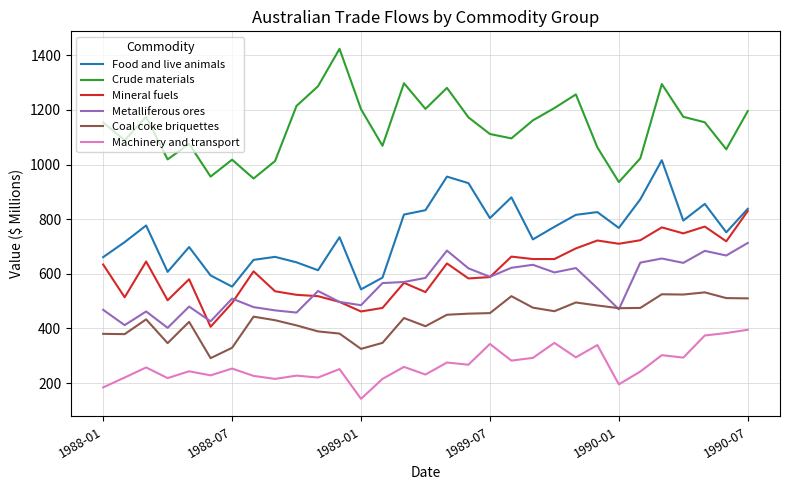

What is the maximum value shown in the chart?

1424